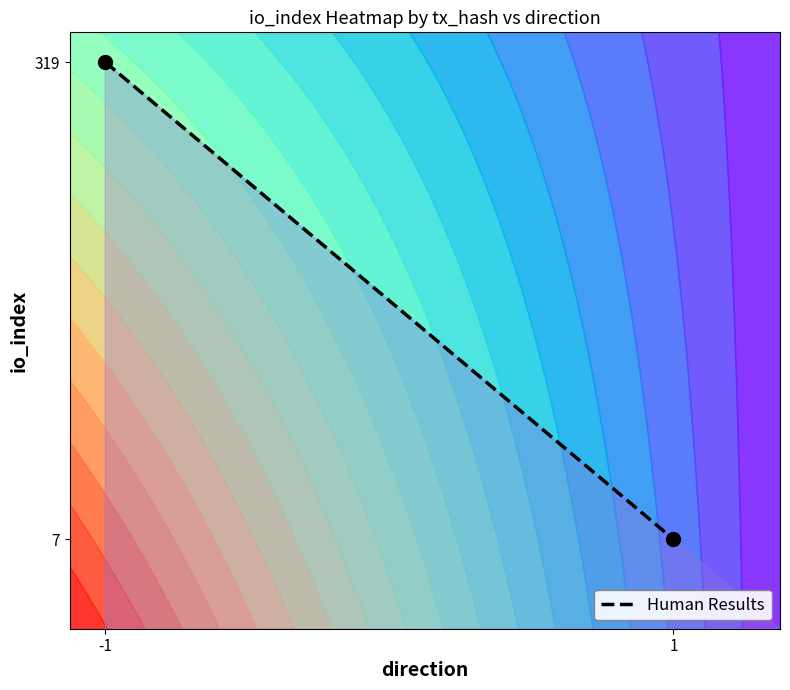

At which label is the value closest to 0?

1